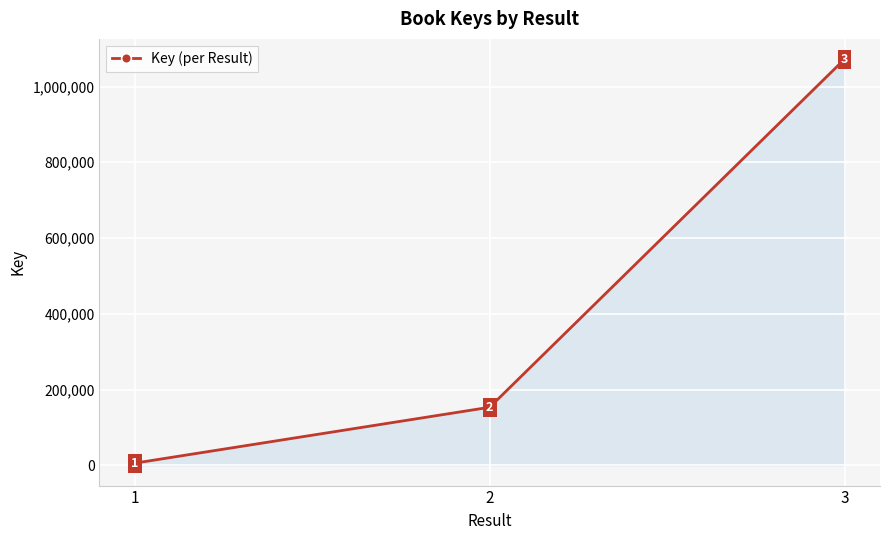

Rank the categories by value from highest to lowest.

3, 2, 1